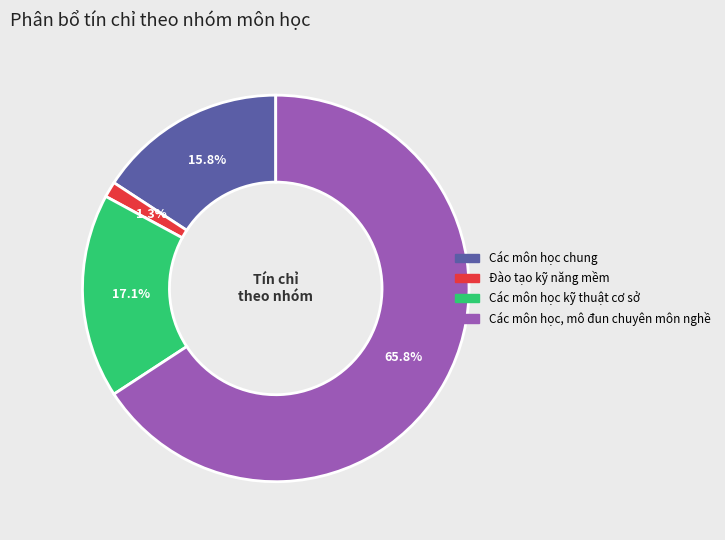

Which category has the smallest portion of the pie?

Đào tạo kỹ năng mềm